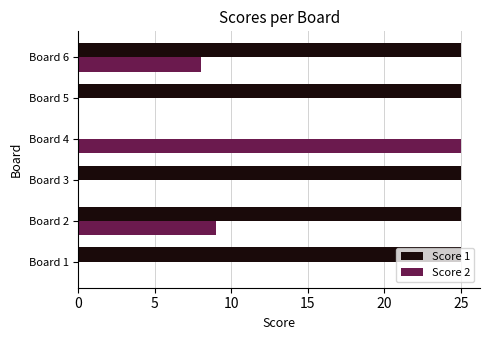

Is the value of Score 2 at Board 5 greater than the value of Score 1 at Board 6?

No